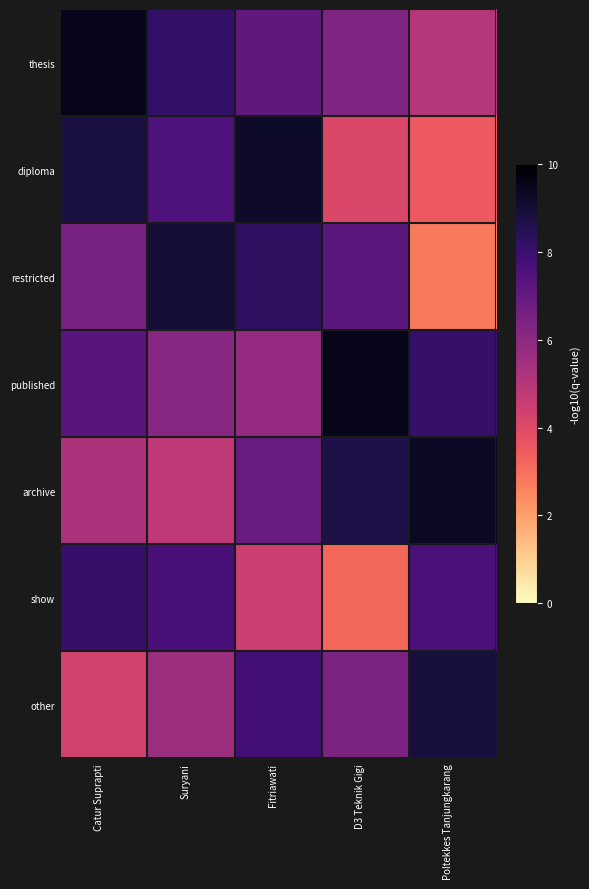

Reading right to left, what are all the values shown in this chart?

thesis: Poltekkes Tanjungkarang=5.0	D3 Teknik Gigi=6.3	Fitriawati=7.1	Suryani=8.2	Catur Suprapti=9.5
diploma: Poltekkes Tanjungkarang=3.5	D3 Teknik Gigi=4.1	Fitriawati=9.2	Suryani=7.5	Catur Suprapti=8.8
restricted: Poltekkes Tanjungkarang=2.8	D3 Teknik Gigi=7.2	Fitriawati=8.3	Suryani=9.0	Catur Suprapti=6.5
published: Poltekkes Tanjungkarang=8.1	D3 Teknik Gigi=9.5	Fitriawati=5.8	Suryani=6.1	Catur Suprapti=7.3
archive: Poltekkes Tanjungkarang=9.3	D3 Teknik Gigi=8.7	Fitriawati=6.9	Suryani=4.8	Catur Suprapti=5.2
show: Poltekkes Tanjungkarang=7.6	D3 Teknik Gigi=3.2	Fitriawati=4.5	Suryani=7.7	Catur Suprapti=8.1
other: Poltekkes Tanjungkarang=8.9	D3 Teknik Gigi=6.4	Fitriawati=7.8	Suryani=5.6	Catur Suprapti=4.3